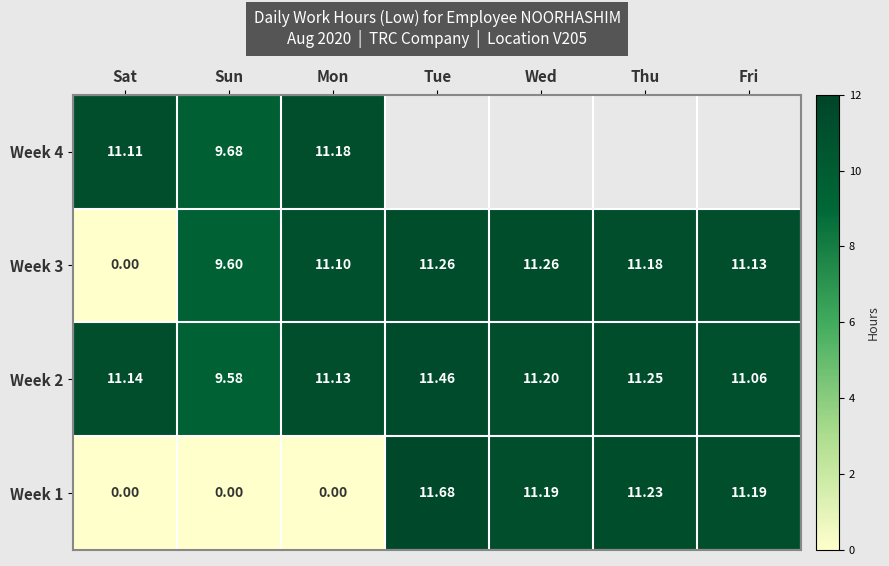

Is it true that Week 1 equals 11.2 at Wed?

True